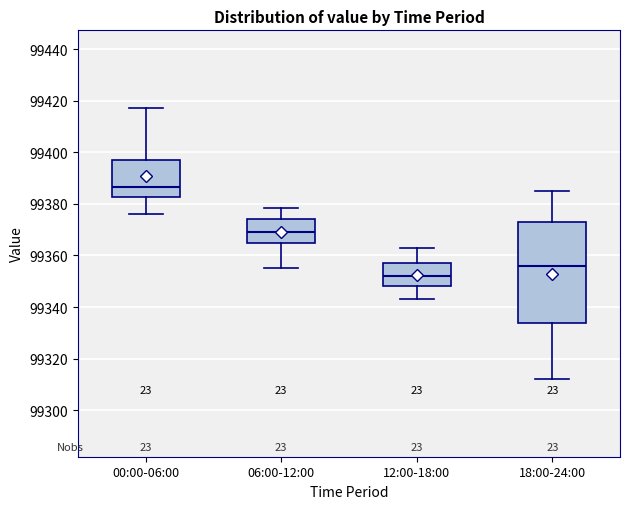

Reading left to right, transcribe this box plot: for each box, give where its median line is, the range the box spans, and where its two whiskers end, as read against the y-axis. The values are not printed on the chart, so give them approximately, as read against the axis.

00:00-06:00: median 99386, box 99382 to 99398, whiskers 99376 to 99418
06:00-12:00: median 99370, box 99364 to 99374, whiskers 99356 to 99378
12:00-18:00: median 99352, box 99348 to 99358, whiskers 99344 to 99364
18:00-24:00: median 99356, box 99334 to 99374, whiskers 99312 to 99386